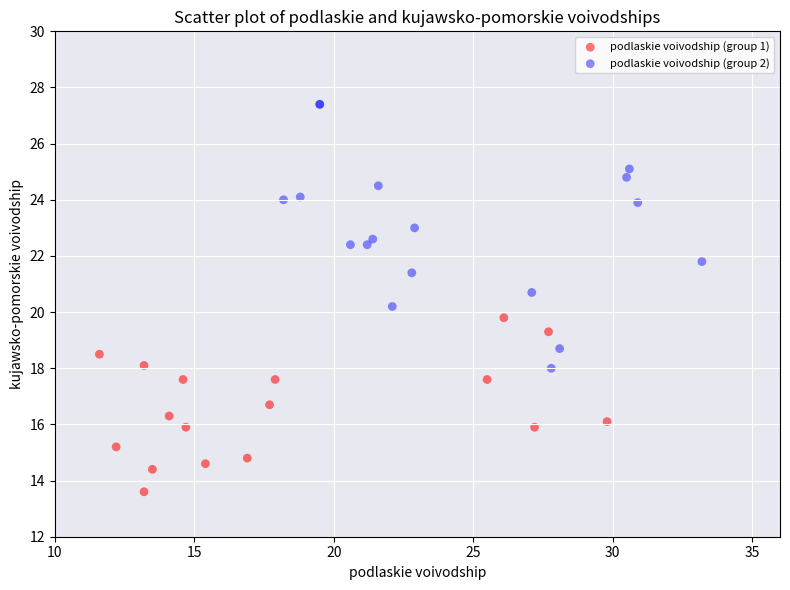

Which series reaches the minimum Y coordinate?

podlaskie voivodship (group 1)